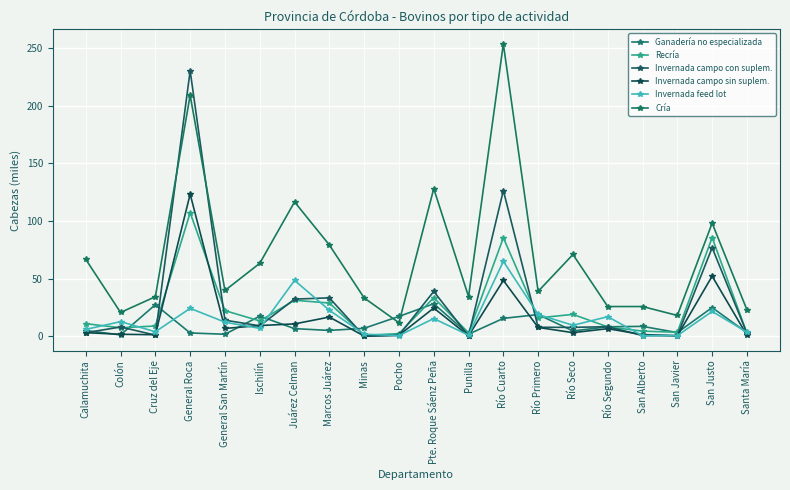

What is the difference between the maximum and minimum values in the Invernada feed lot series?

64.6